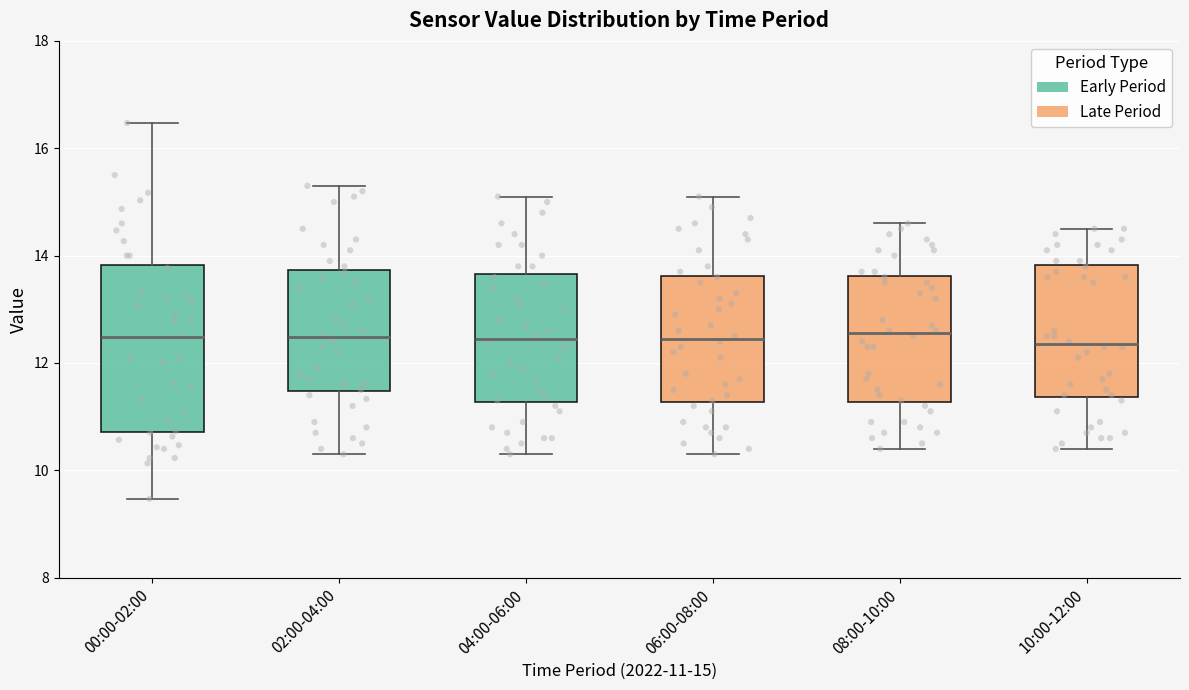

Which box is the tallest, from its lower edge to its upper edge?

00:00-02:00